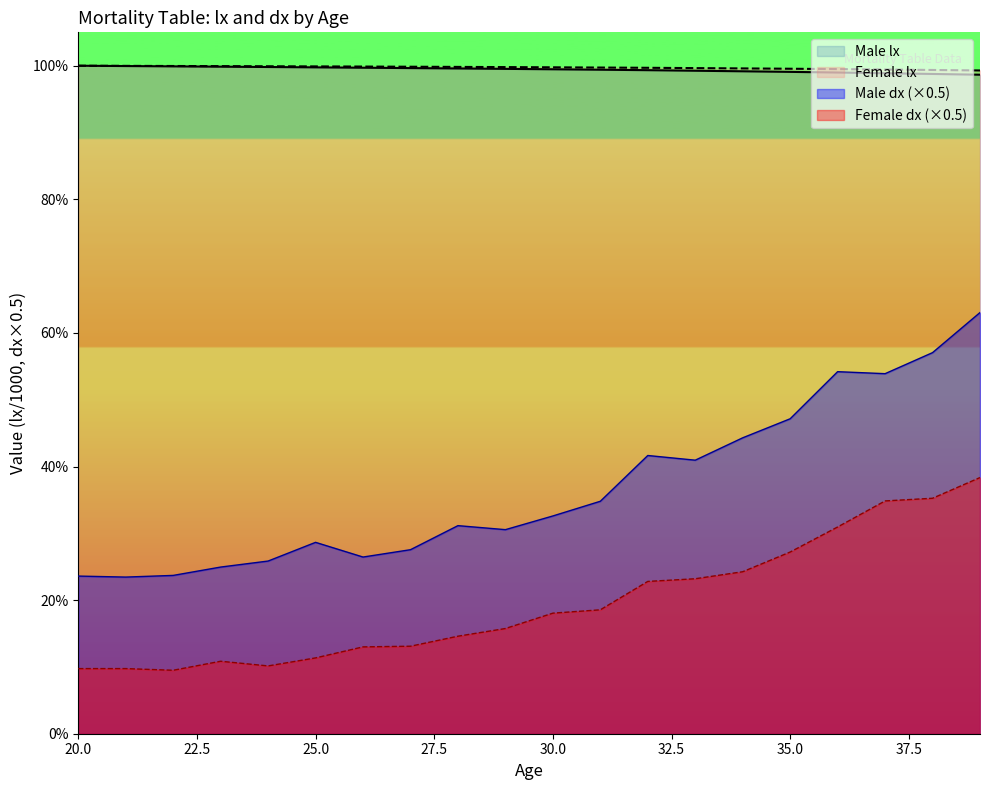

Reading right to left, transcribe all the data shown in this chart.

Male lx: 39=98.7	38=98.8	37=98.9	36=99.0	35=99.1	34=99.2	33=99.3	32=99.3	31=99.4	30=99.5	29=99.5	28=99.6	27=99.6	26=99.7	25=99.8	24=99.8	23=99.9	22=99.9	21=100.0	20=100.0
Female lx: 39=99.3	38=99.4	37=99.4	36=99.5	35=99.6	34=99.6	33=99.6	32=99.7	31=99.7	30=99.8	29=99.8	28=99.8	27=99.9	26=99.9	25=99.9	24=99.9	23=99.9	22=100.0	21=100.0	20=100.0
Male dx: 39=63.0	38=57.0	37=53.9	36=54.2	35=47.1	34=44.3	33=41.0	32=41.6	31=34.8	30=32.6	29=30.6	28=31.1	27=27.6	26=26.4	25=28.6	24=25.9	23=24.9	22=23.7	21=23.4	20=23.6
Female dx: 39=38.4	38=35.2	37=34.9	36=30.9	35=27.2	34=24.2	33=23.2	32=22.8	31=18.6	30=18.1	29=15.8	28=14.6	27=13.1	26=13.0	25=11.3	24=10.2	23=10.8	22=9.5	21=9.8	20=9.8